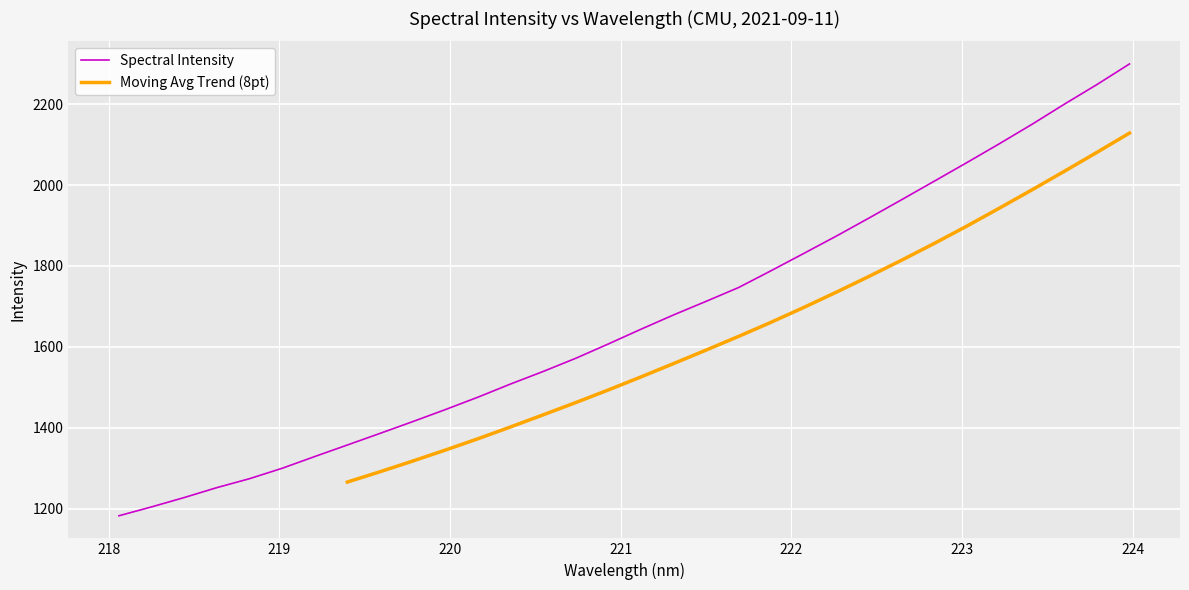

What is the label of the 1st point from the left?

218.0596